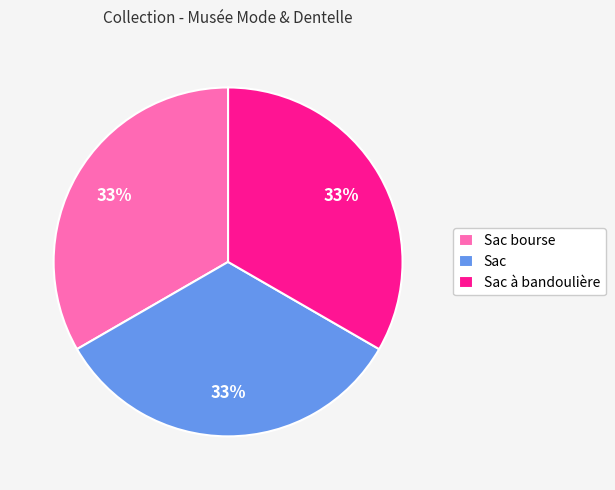

True or false: Sac à bandoulière accounts for 33% of the total.

True